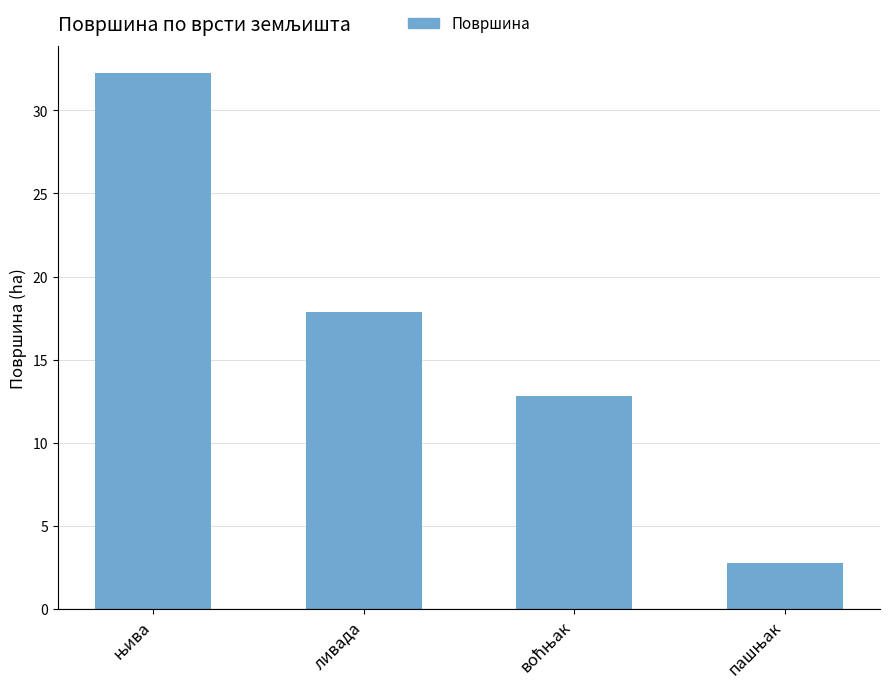

What is the minimum value shown in the chart?

2.8